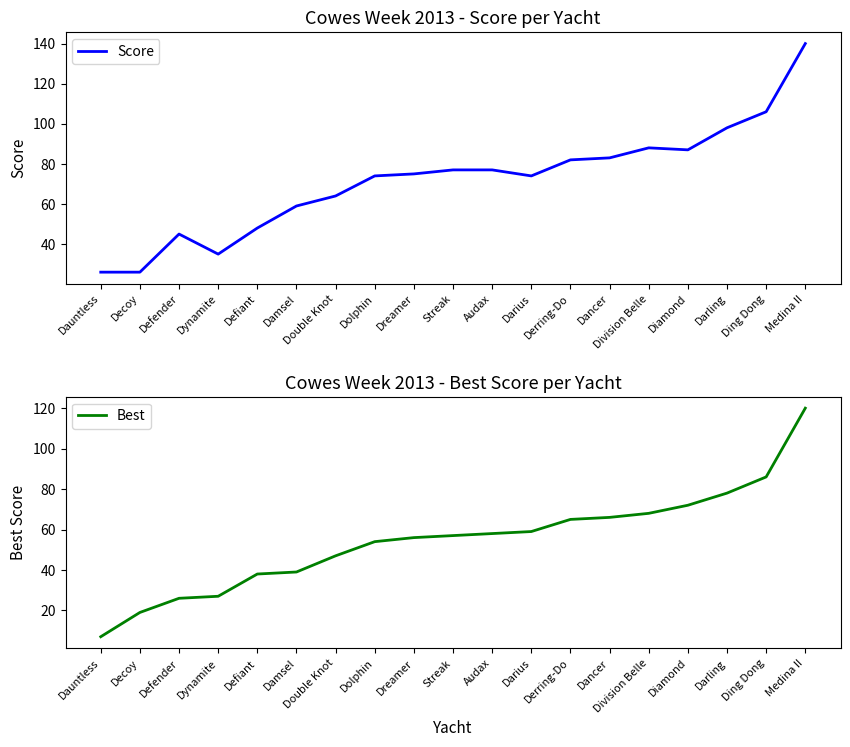

At which label does Score first exceed 75?

Streak